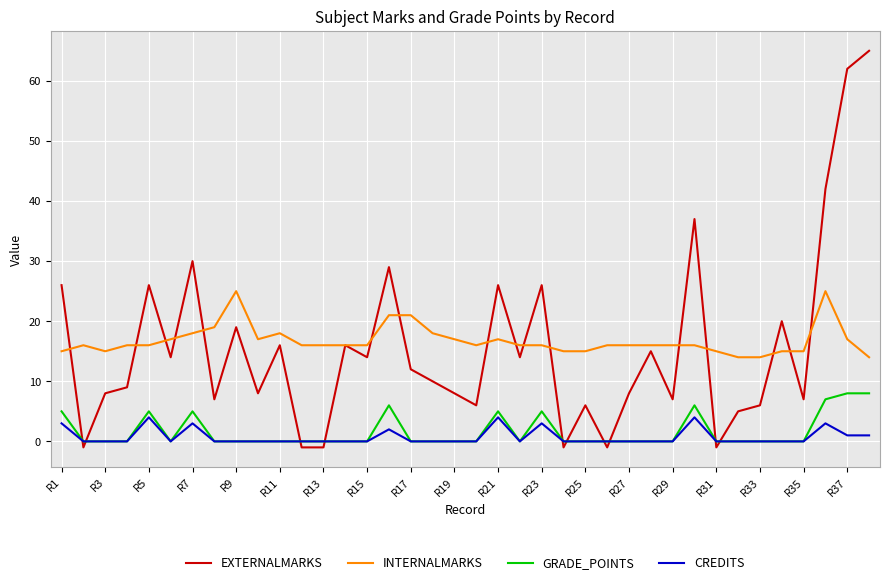

After their last crossing, which series has the higher values: CREDITS or EXTERNALMARKS?

EXTERNALMARKS